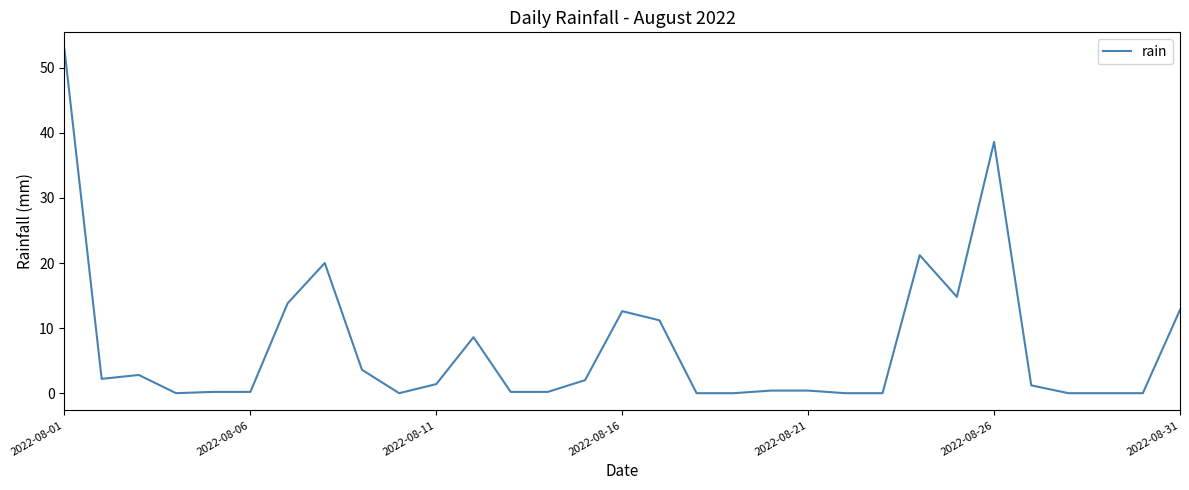

What is the greatest value displayed?

52.8